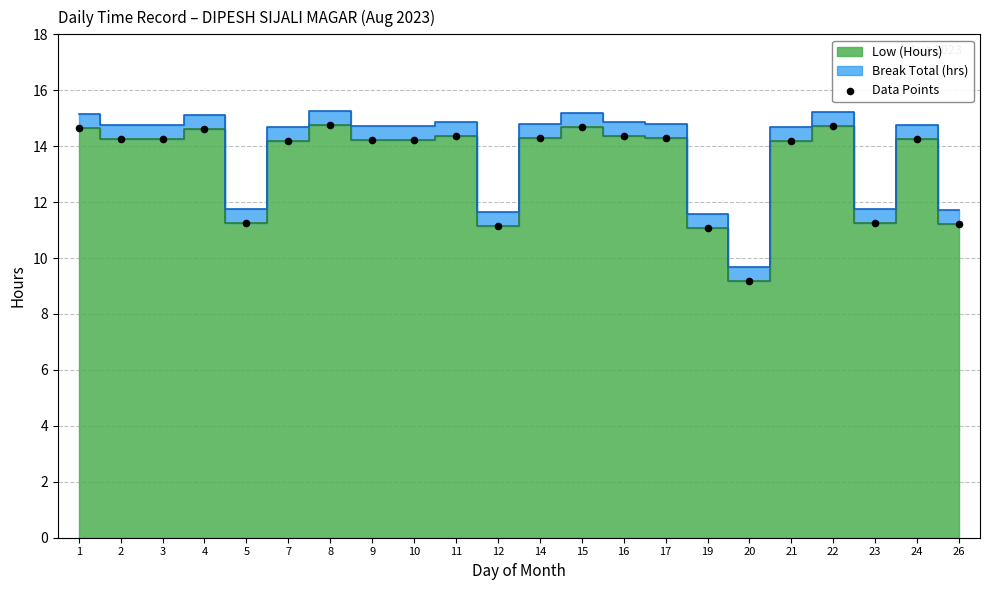

What is the range of Y values (max minus min)?

5.6